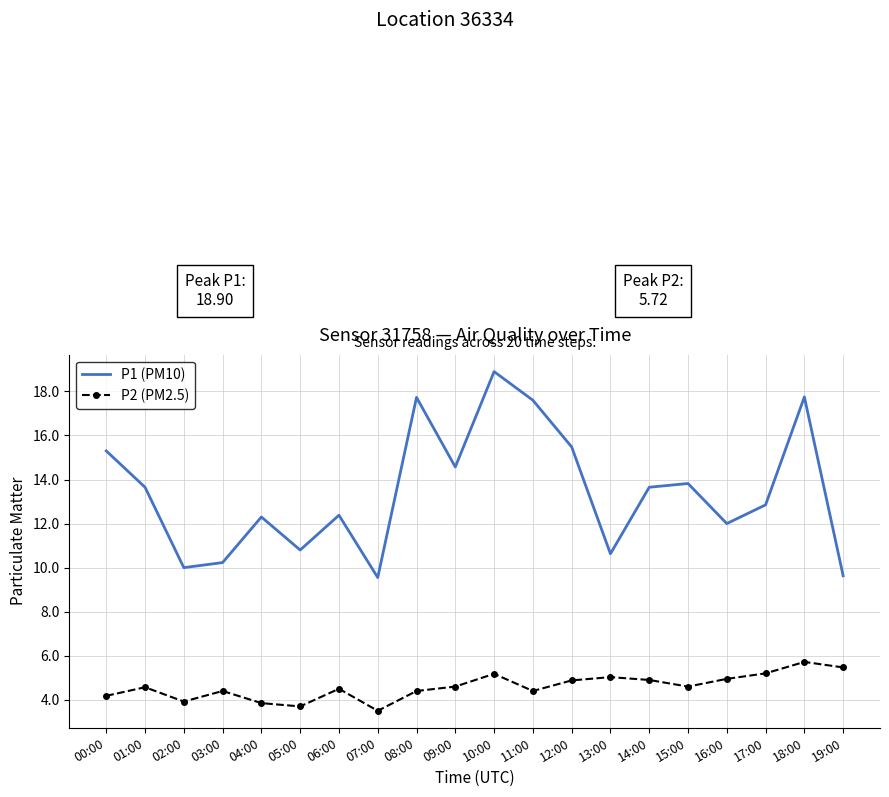

Is the value of P1 (PM10) at 02:00 greater than the value of P2 (PM2.5) at 16:00?

Yes